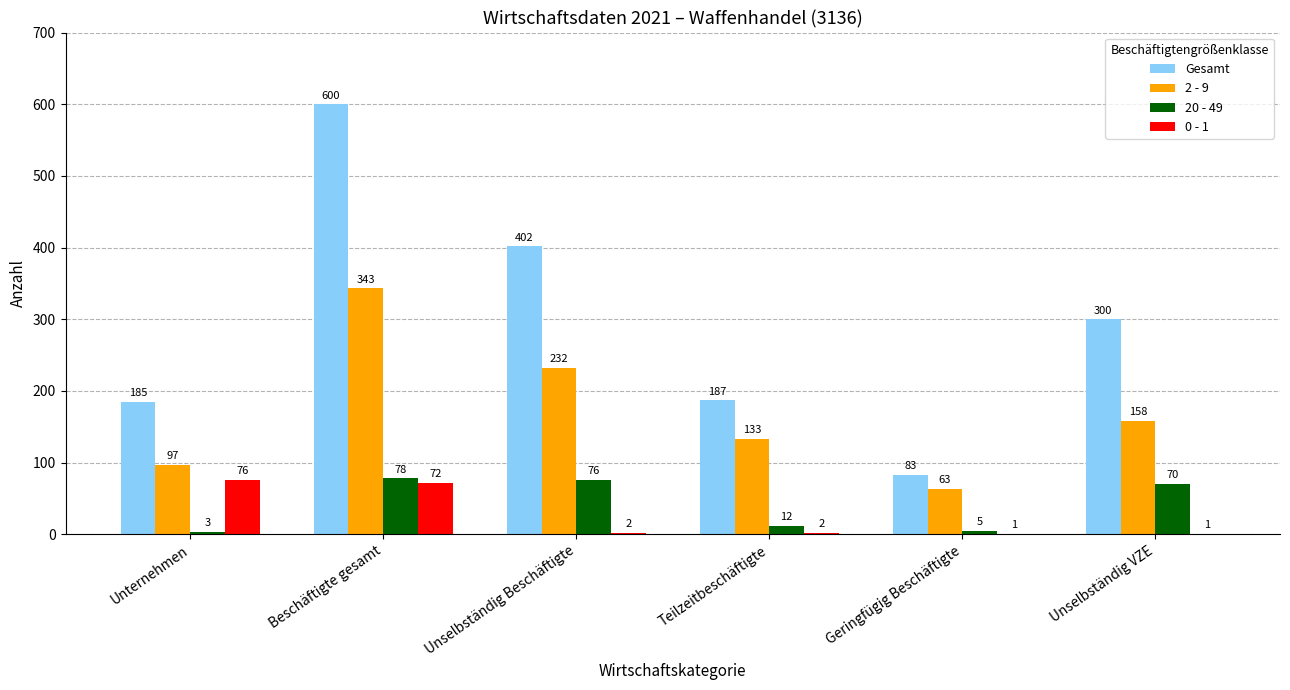

What is the maximum value for 0 - 1?

76